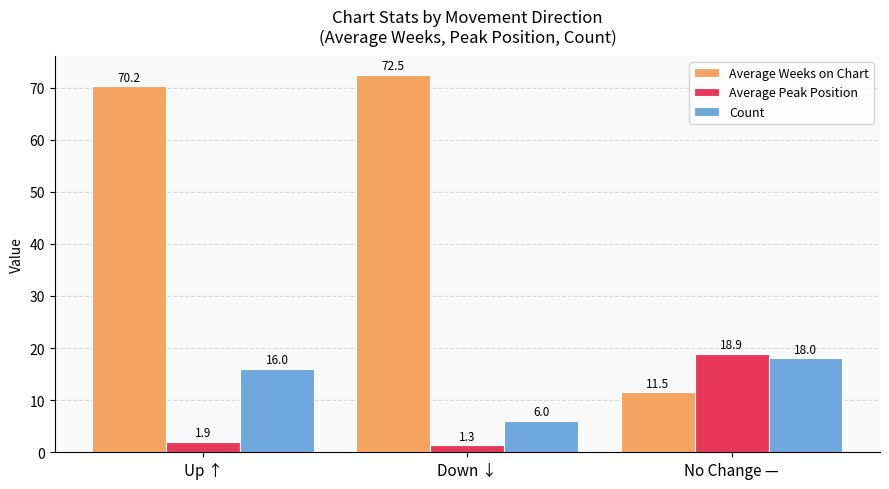

Is the value of Count at Up ↑ greater than the value of Average Peak Position at No Change —?

No